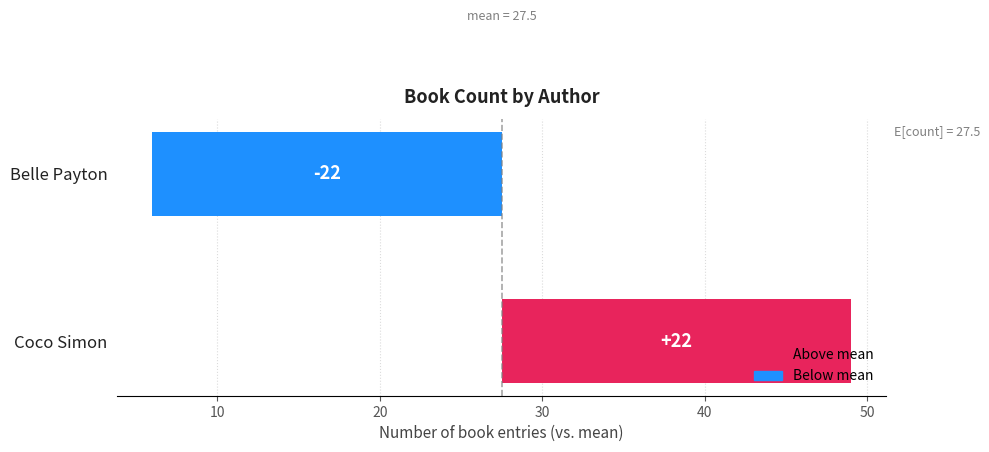

How many values are below 21?

1